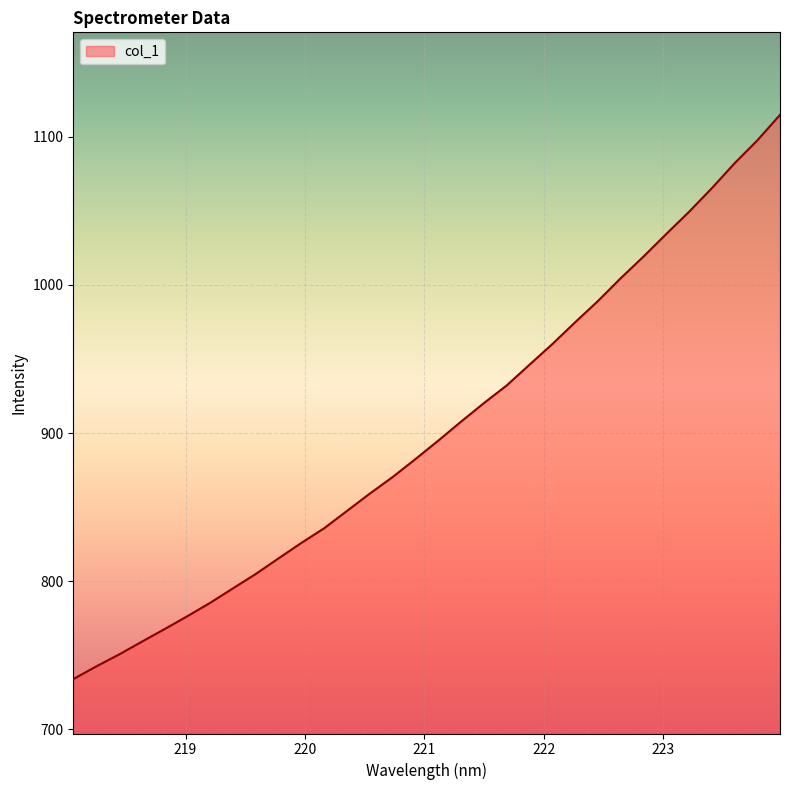

What is the maximum value shown in the chart?

1114.7